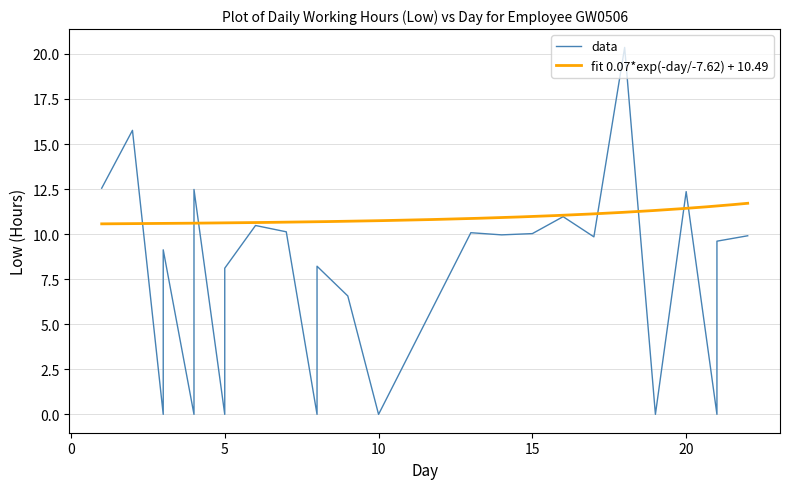

List the labels in order of value, largest first.

18, 2, 1, 4, 20, 16, 6, 7, 13, 15, 14, 22, 17, 21, 3, 8, 5, 9, 3, 4, 5, 8, 10, 19, 21